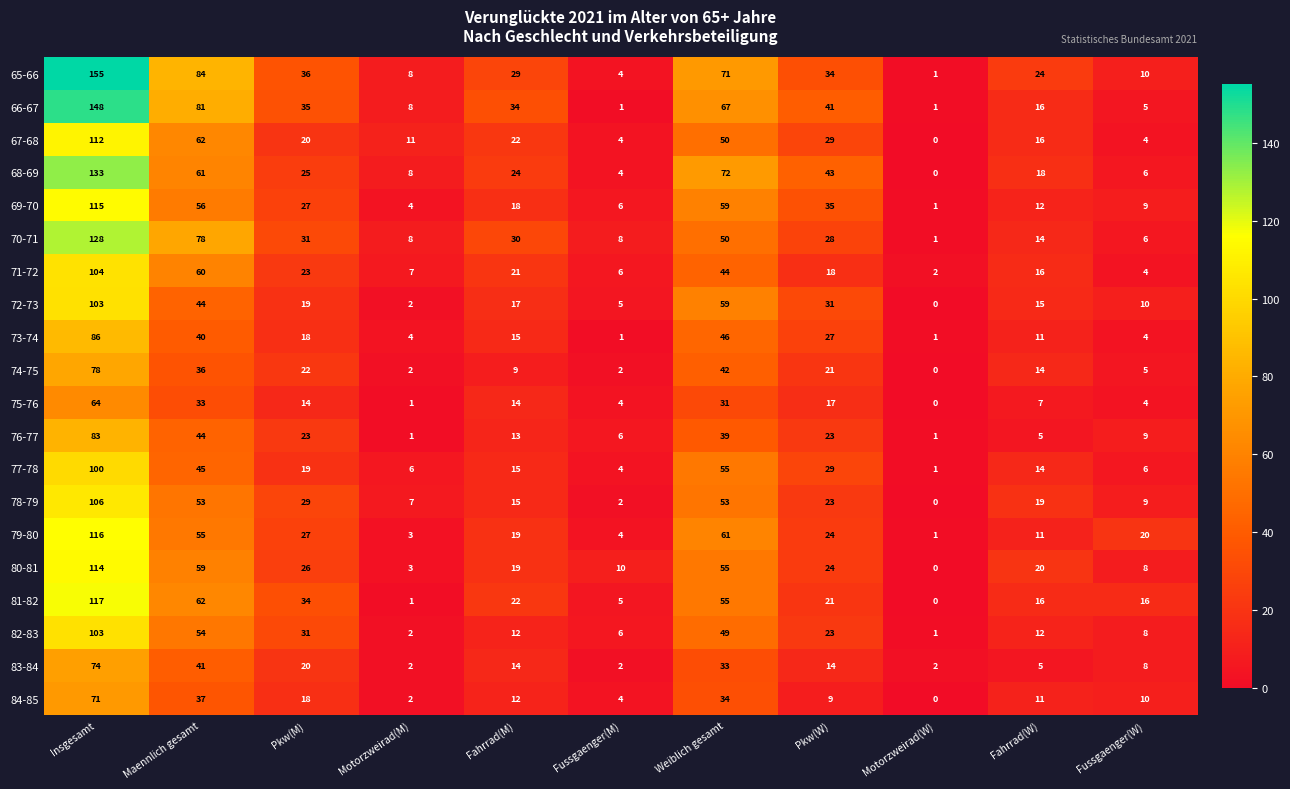

True or false: 71-72 has a value of 3 at Motorzweirad(W).

False